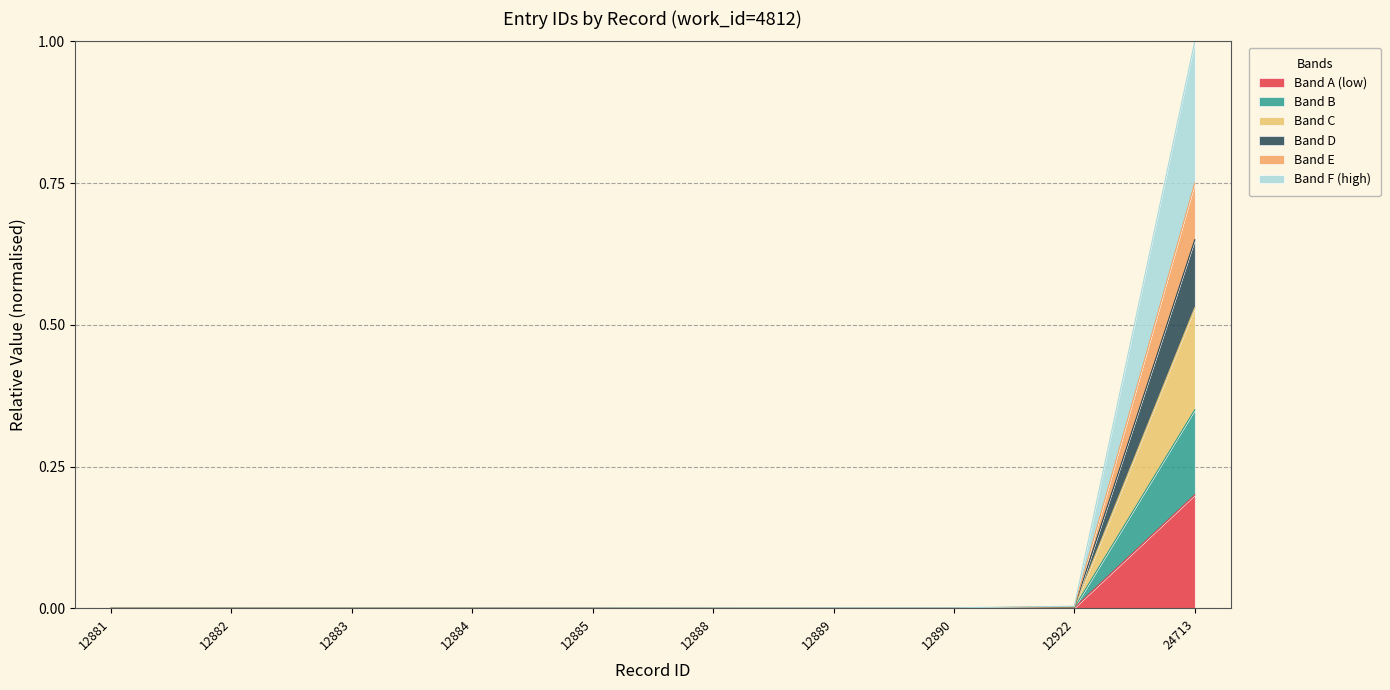

How many values exceed 0?

9